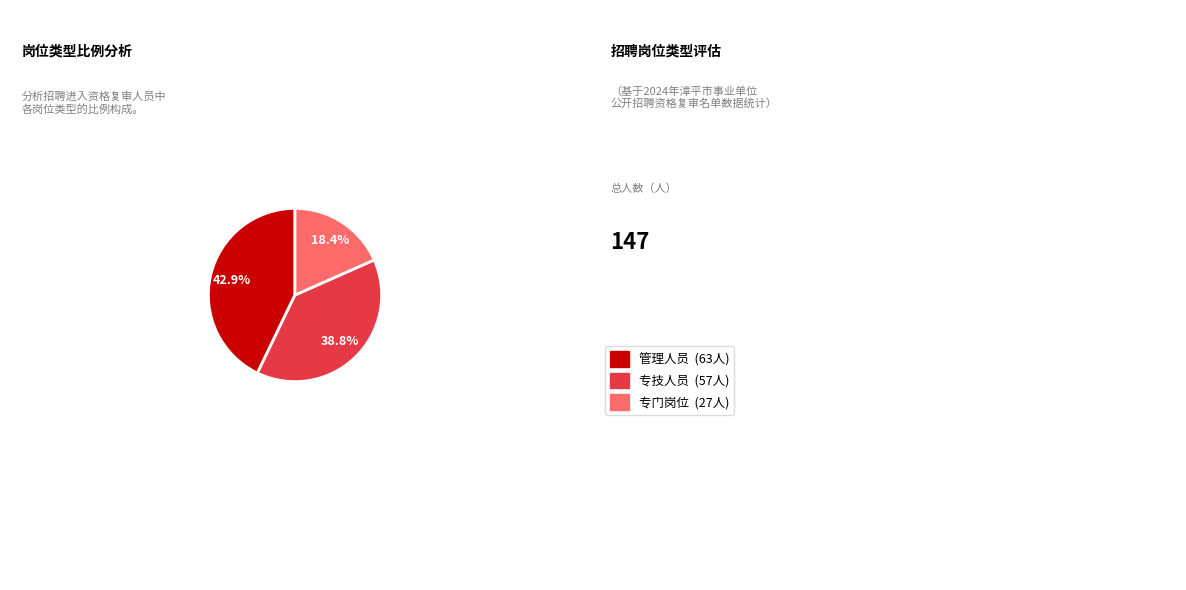

Is there a majority slice in this chart?

No